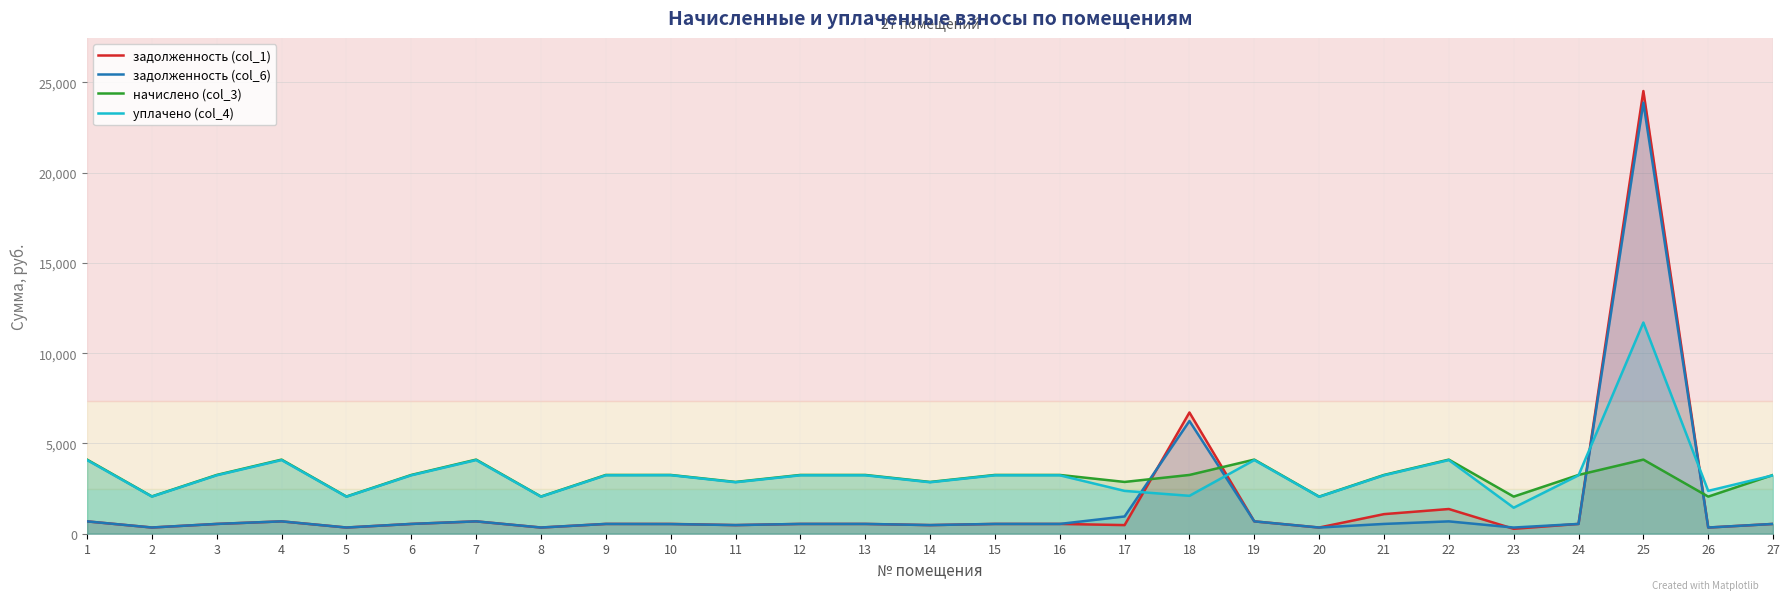

What are all the series names shown in the legend?

задолженность (col_1), задолженность (col_6), начислено (col_3), уплачено (col_4)